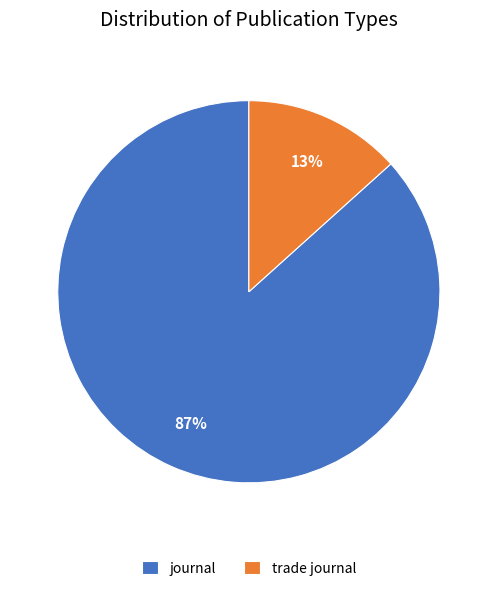

Is there any slice that represents more than half of the pie?

Yes